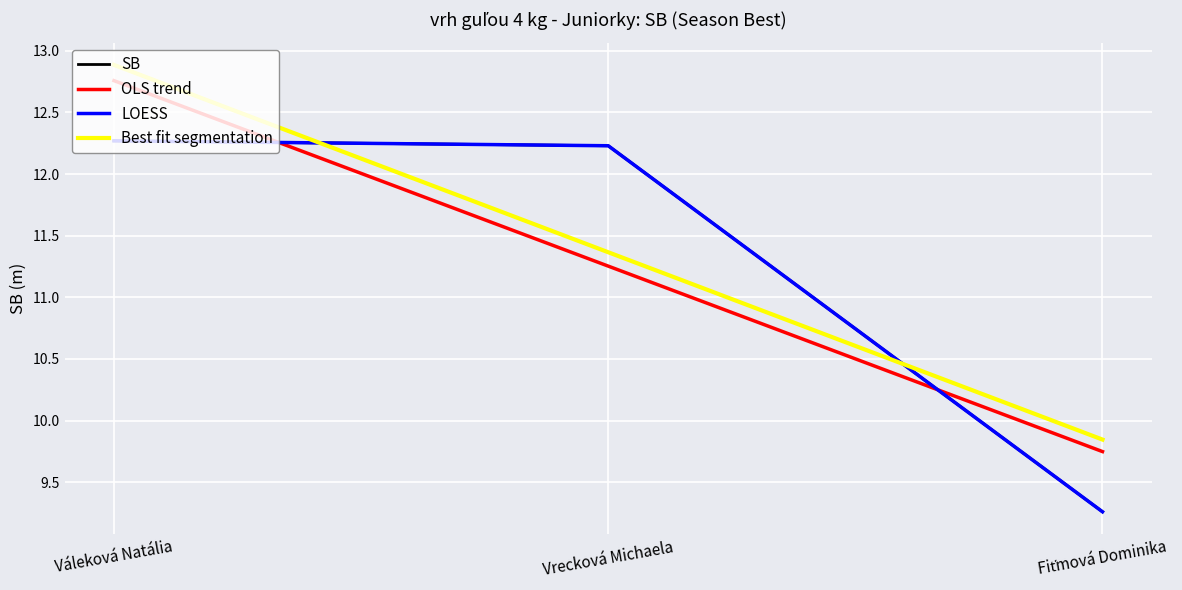

Does the chart have visible grid lines?

Yes